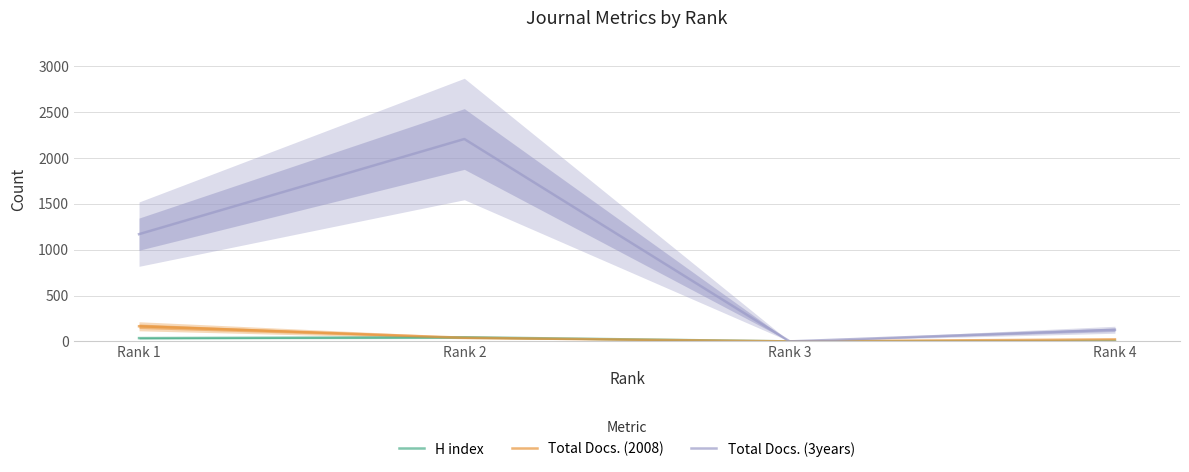

At which category is the sum across all series the highest?

Rank 2